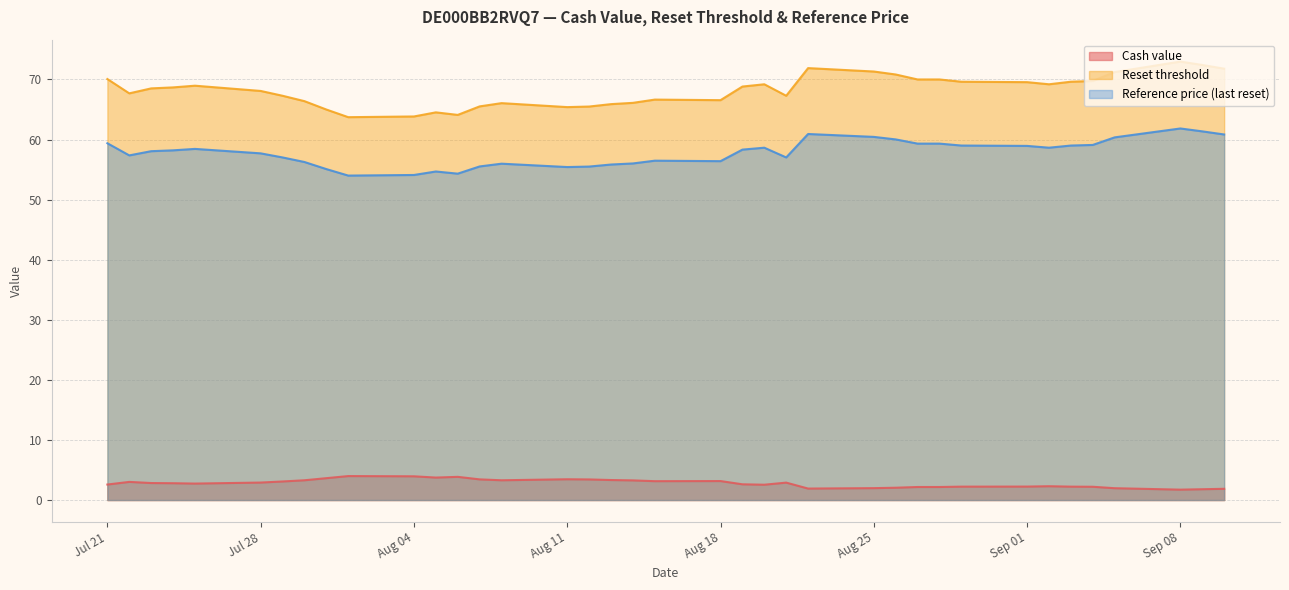

The value of Reset threshold at Aug 04 is 63.8. True or false?

True